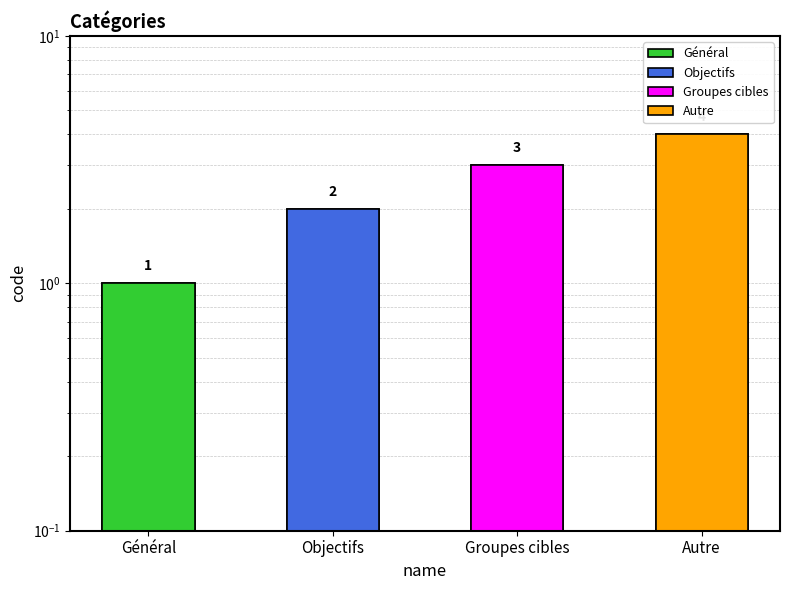

What position from the left is Autre?

4